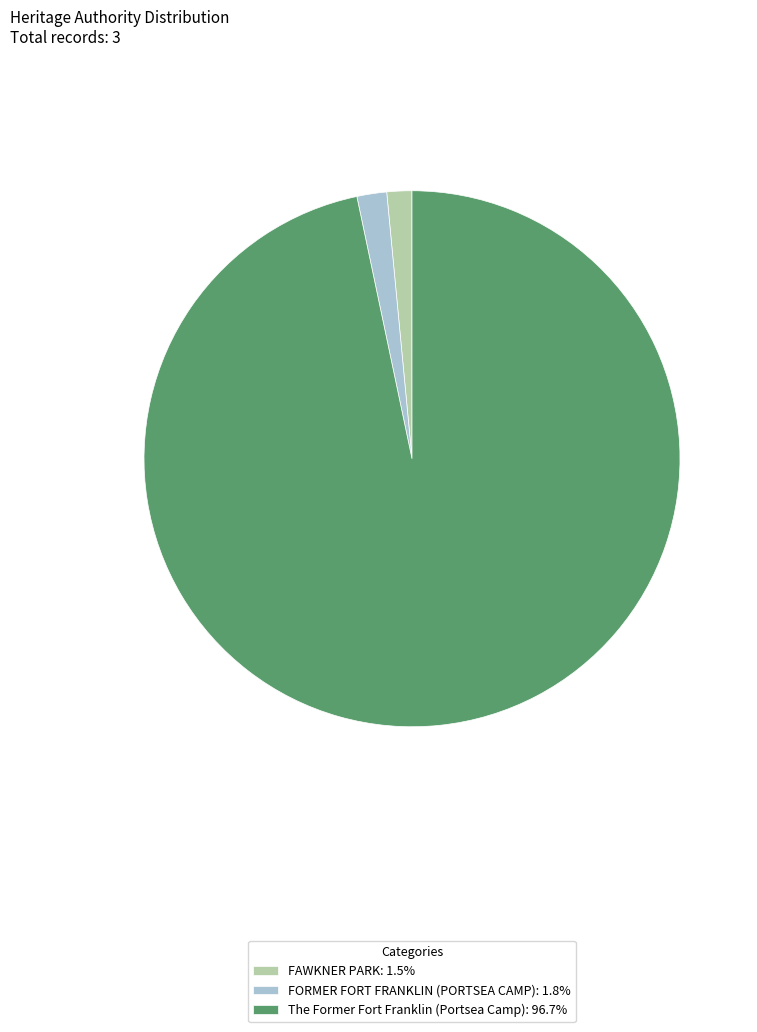

Is the sum of FORMER FORT FRANKLIN (PORTSEA CAMP): 1.8% and The Former Fort Franklin (Portsea Camp): 96.7% greater than half?

Yes